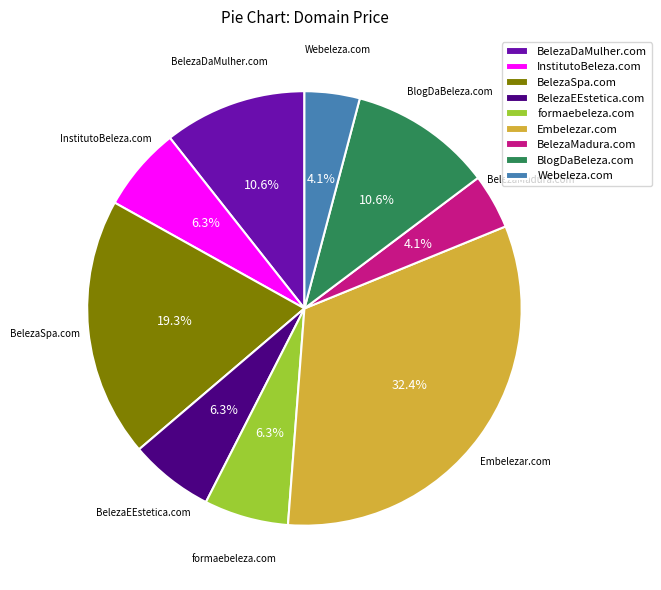

What is the largest slice in the pie chart?

Embelezar.com